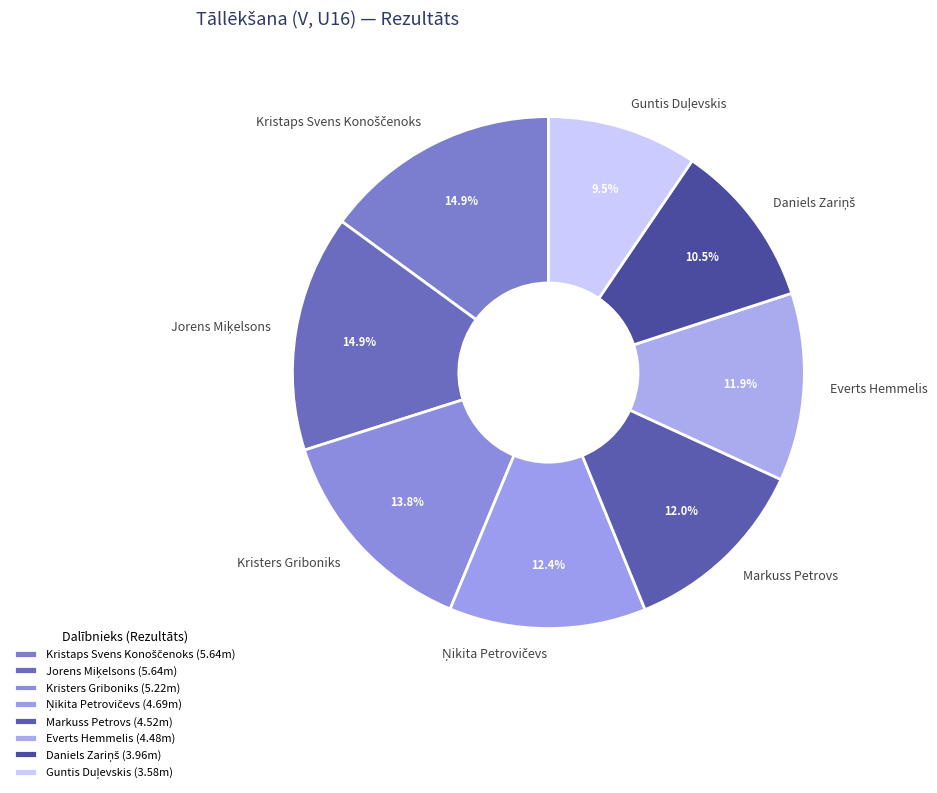

How many segments does this pie chart have?

8